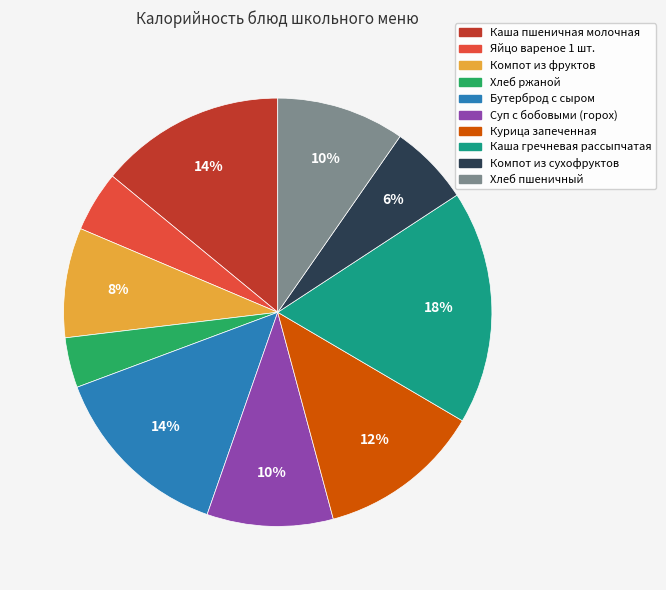

The Хлеб пшеничный slice represents 22% of the pie. True or false?

False